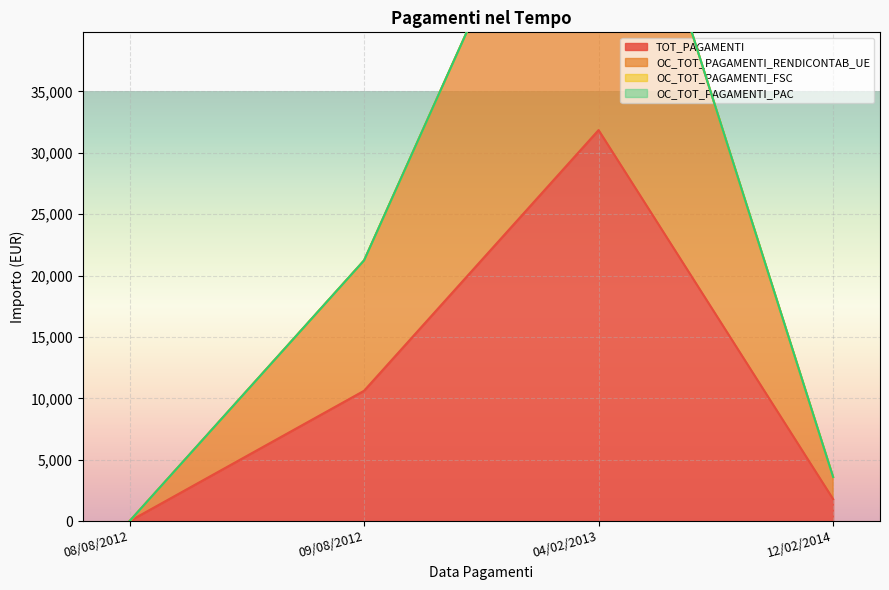

Which category has the lowest value across all series?

08/08/2012